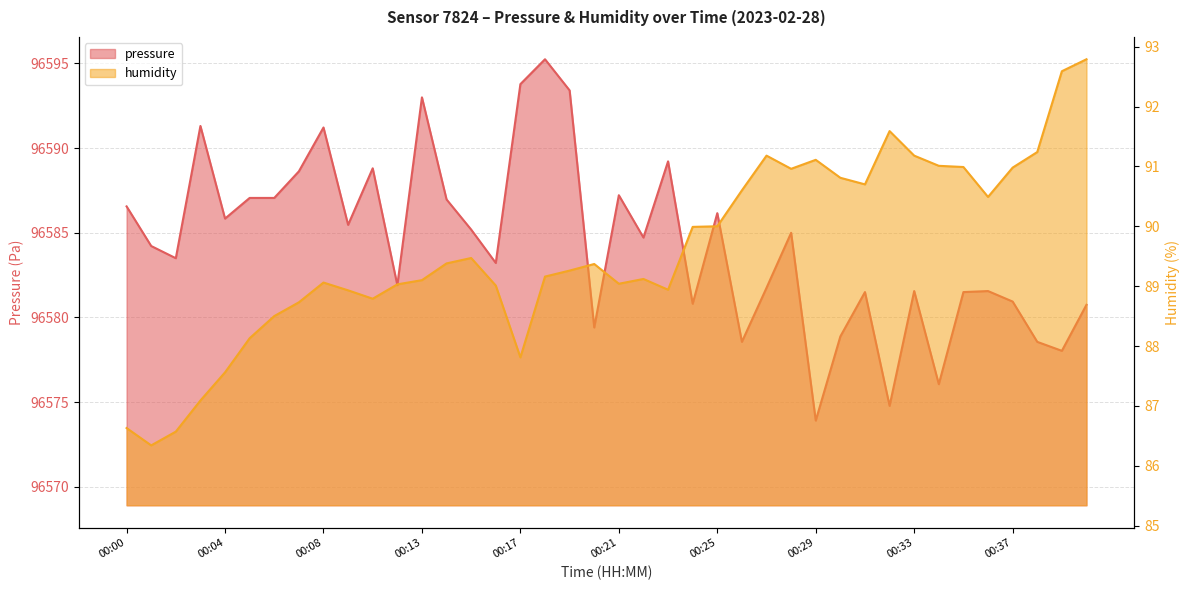

Rank the series by their average value, from lowest to highest.

humidity, pressure